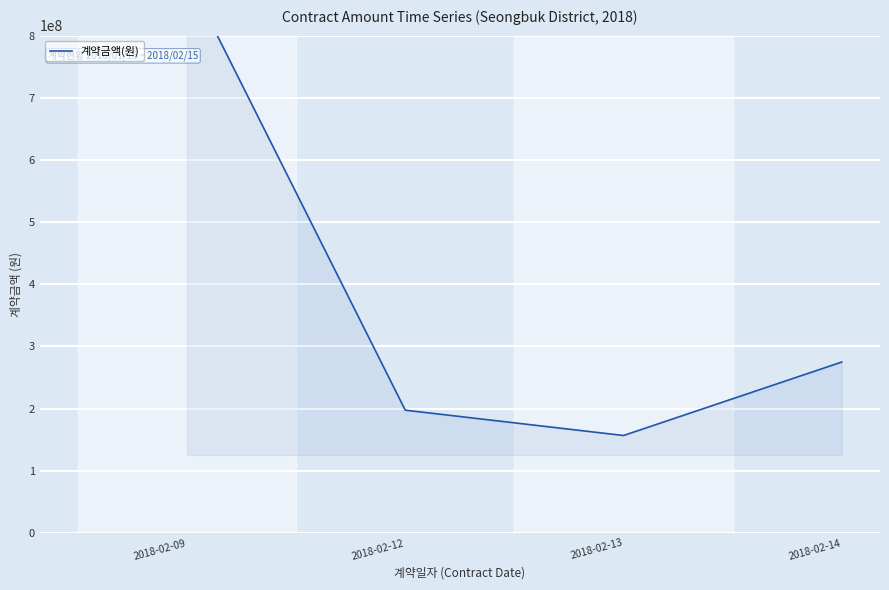

Reading left to right, extract all data points from this chart.

2018-02-09=897196500	2018-02-12=197591820	2018-02-13=156831000	2018-02-14=275020040